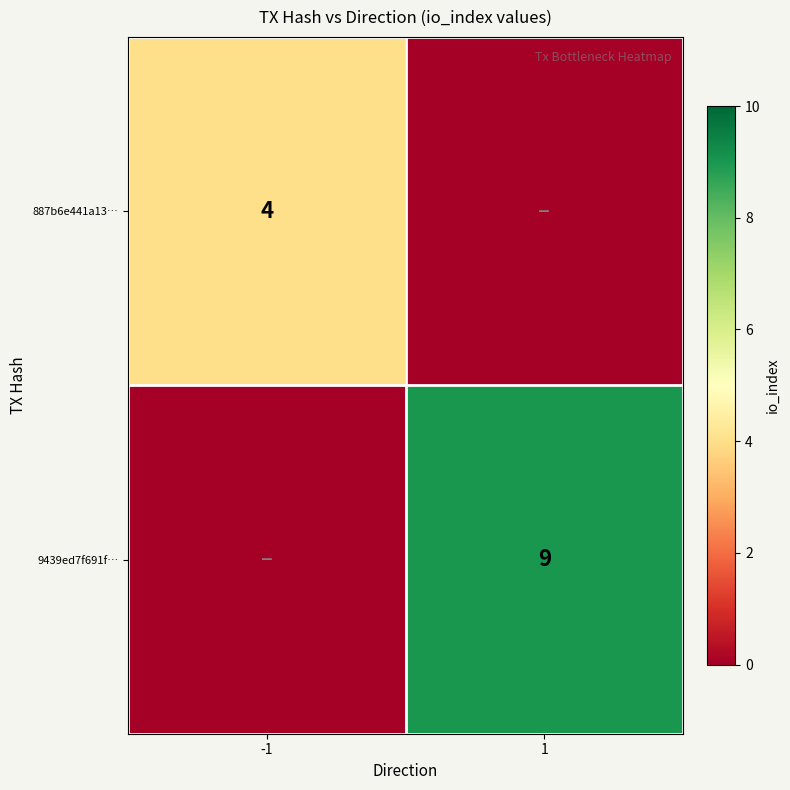

Is it true that 9439ed7f691f… equals 3 at 1?

False